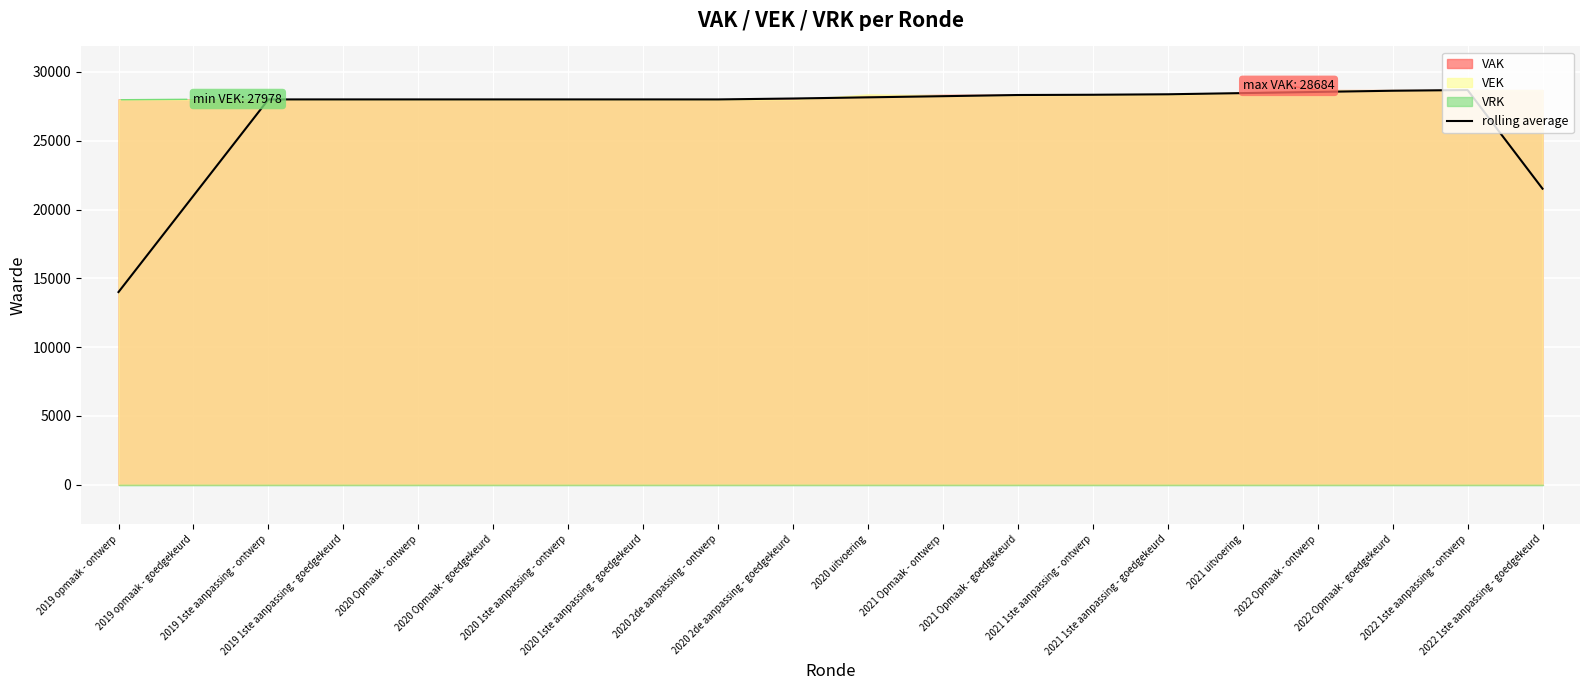

What value does the data have at 2020 Opmaak - ontwerp?

28002.0